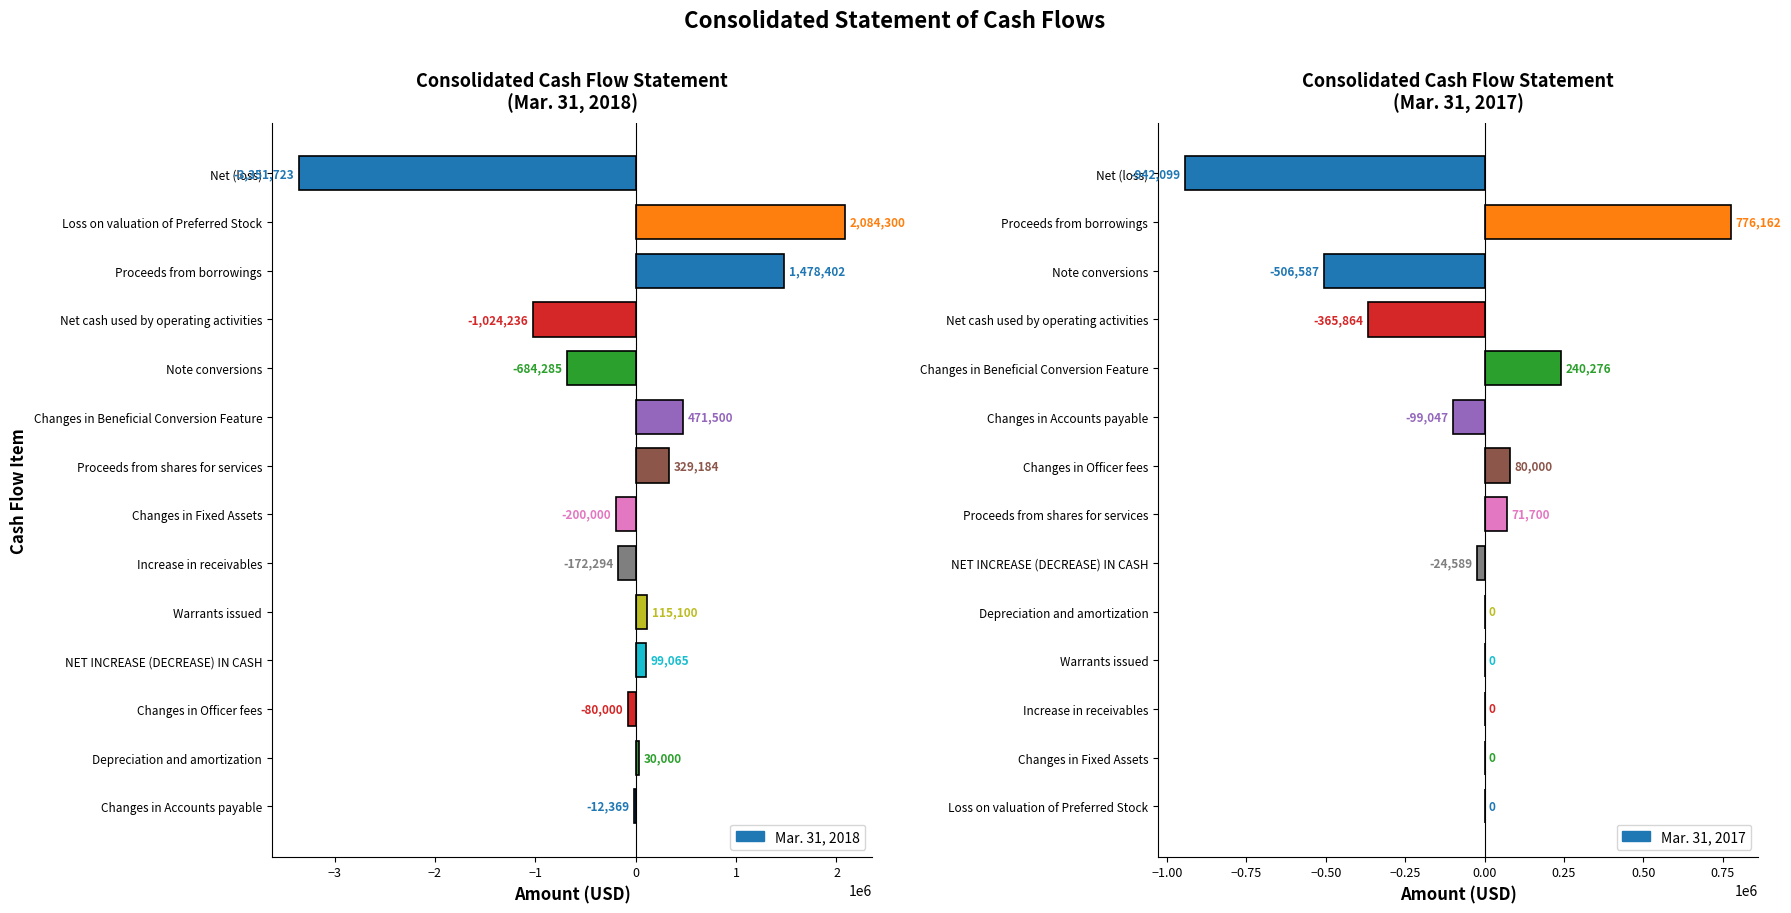

How many data points does each series have?

14